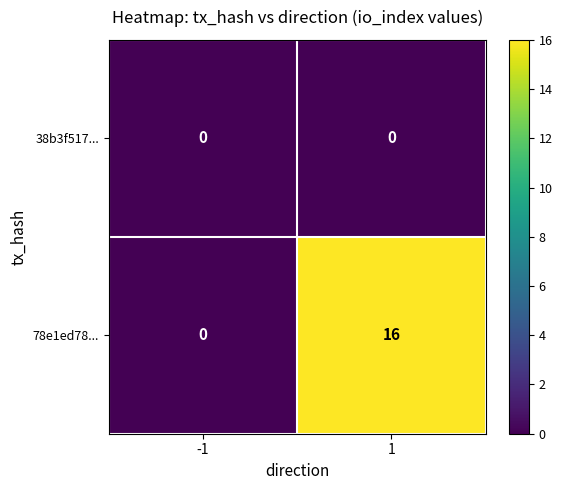

At which category is the sum across all series the highest?

1